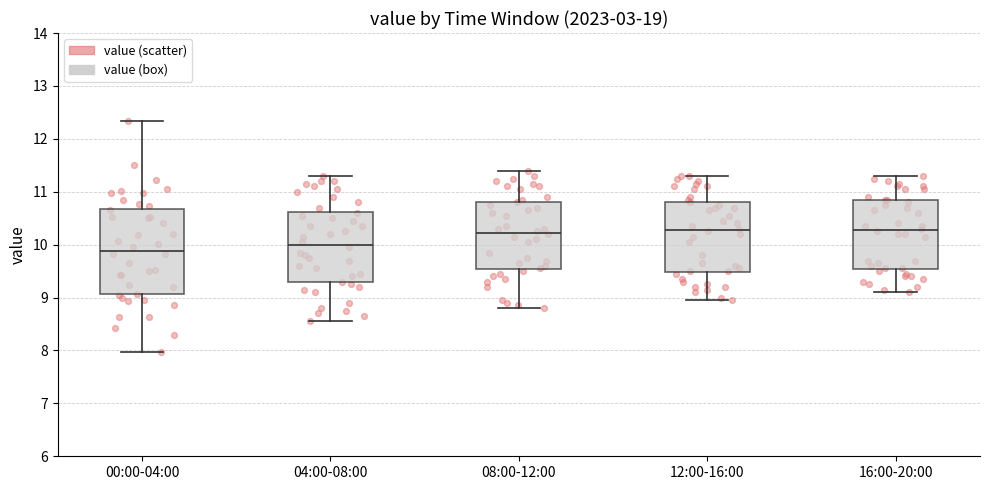

Which box's median line is the lowest?

00:00-04:00